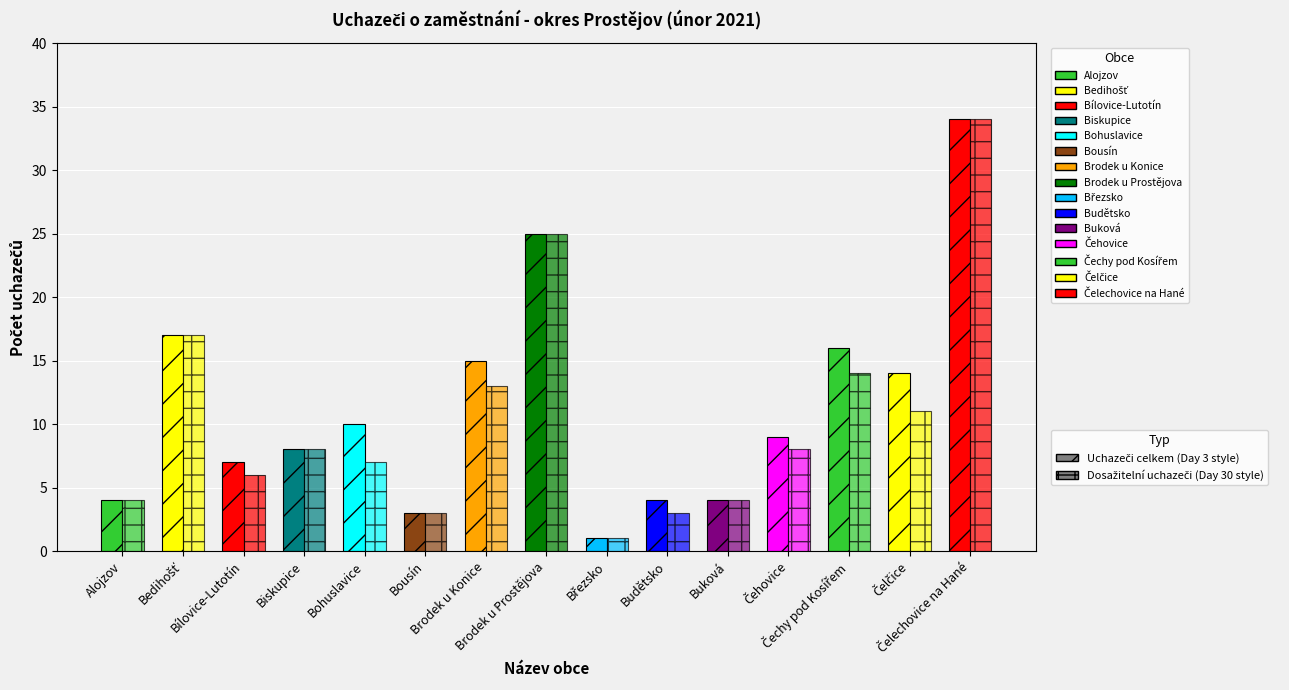

The Dosažitelní uchazeči series shows 4 at Alojzov. True or false?

True